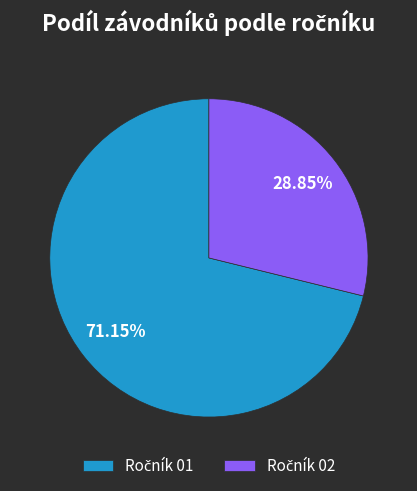

How many slices are in this pie chart?

2